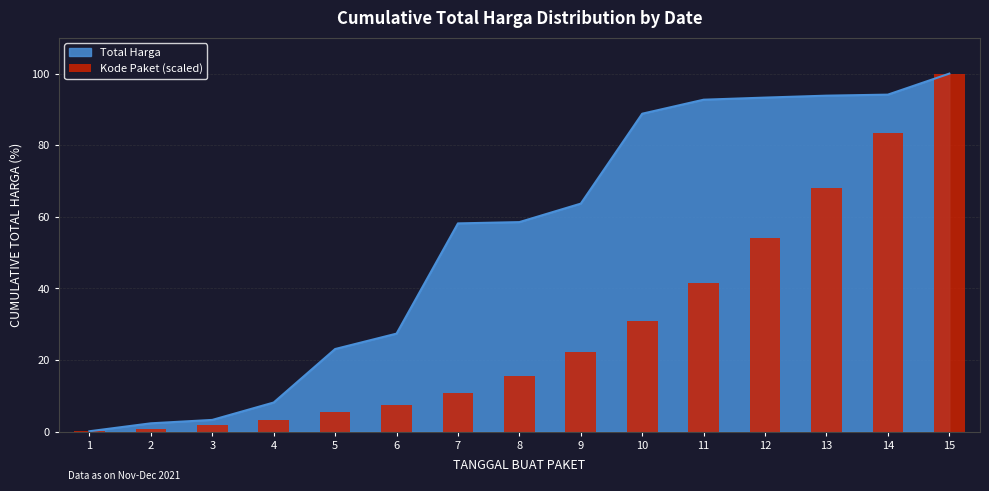

How many categories are shown in the chart?

15